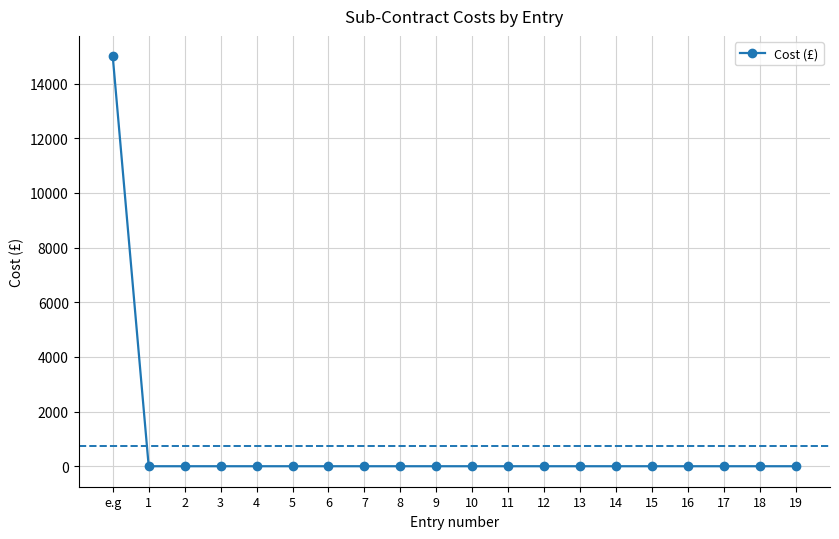

What is the label of the 5th point from the right?

15